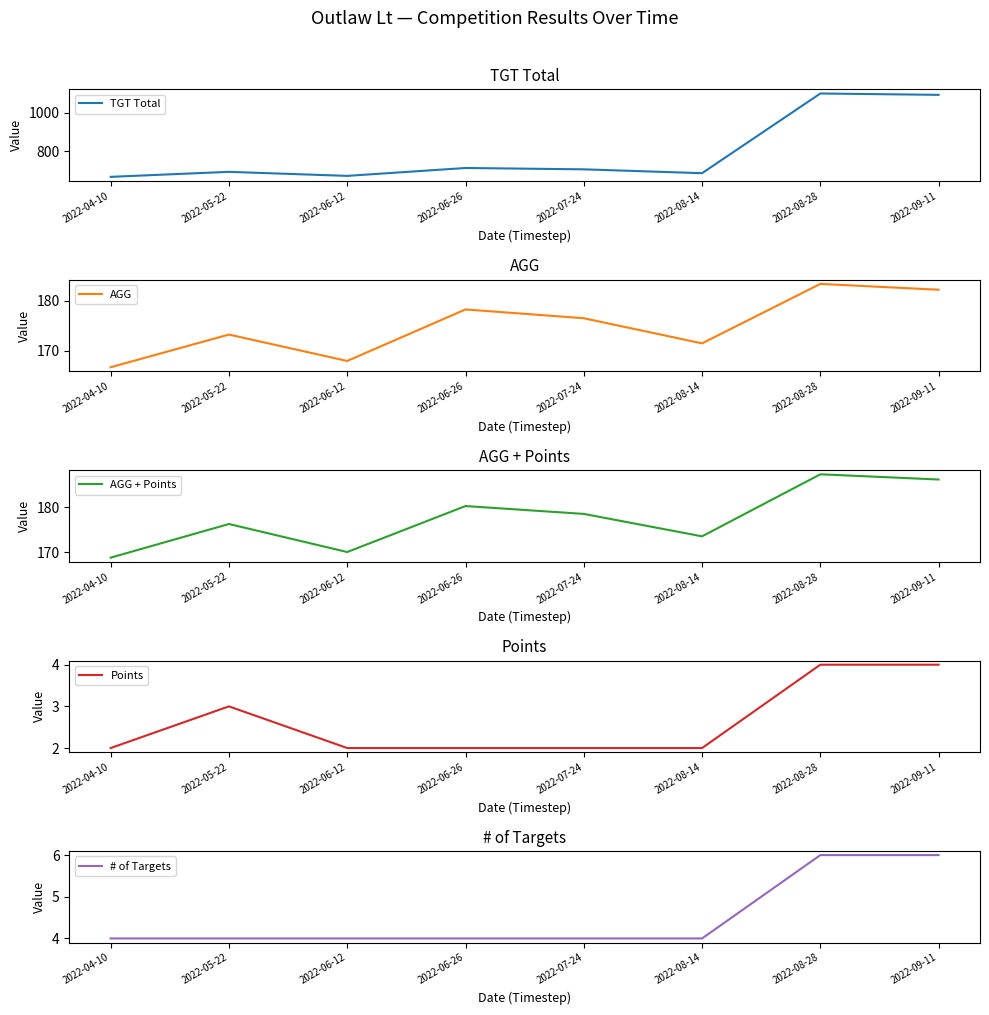

Which category has the lowest value across all series?

2022-04-10